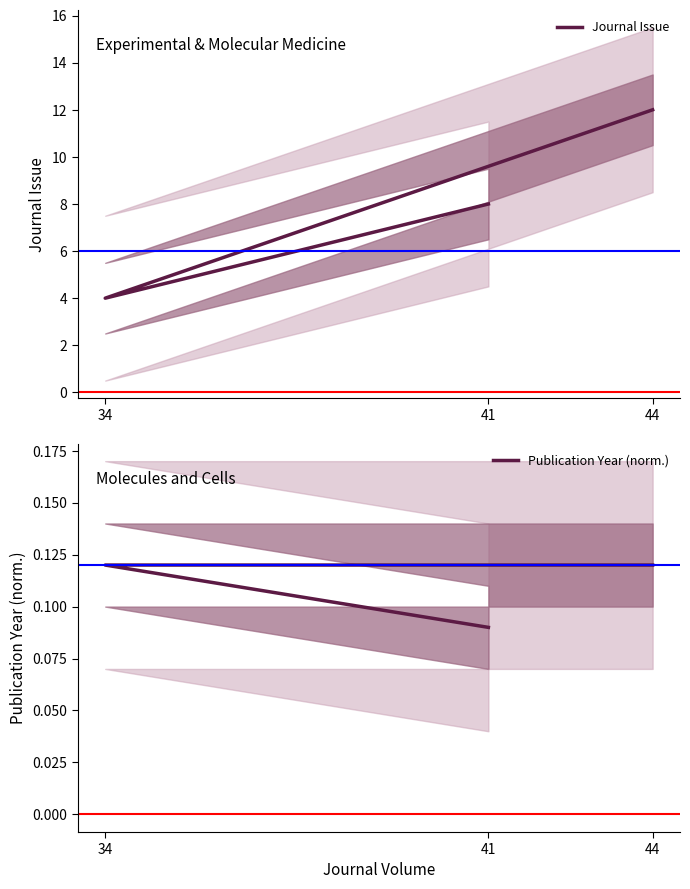

What is the difference between the Journal Issue values at 34 and 44?

8.0